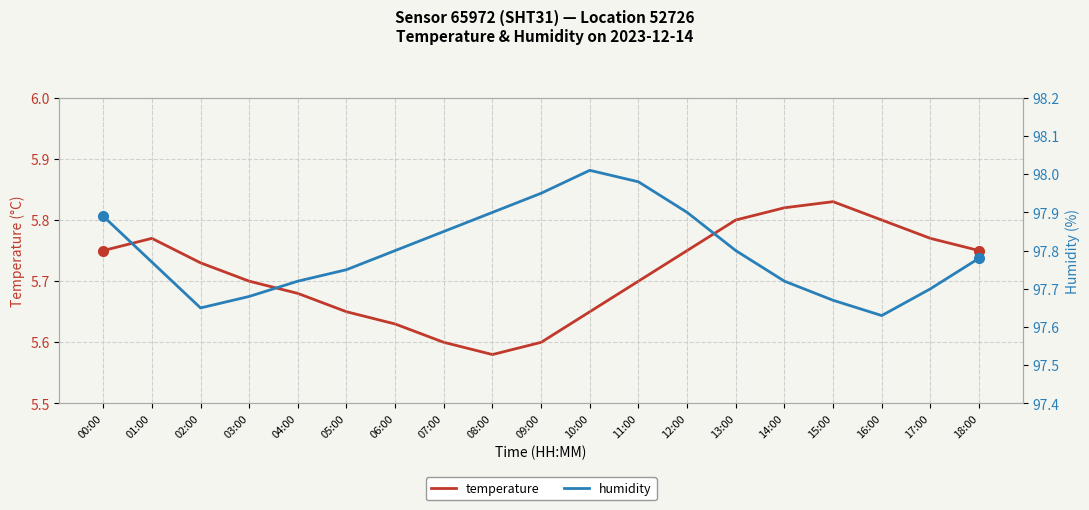

Does the chart display data point markers on the line(s)?

No